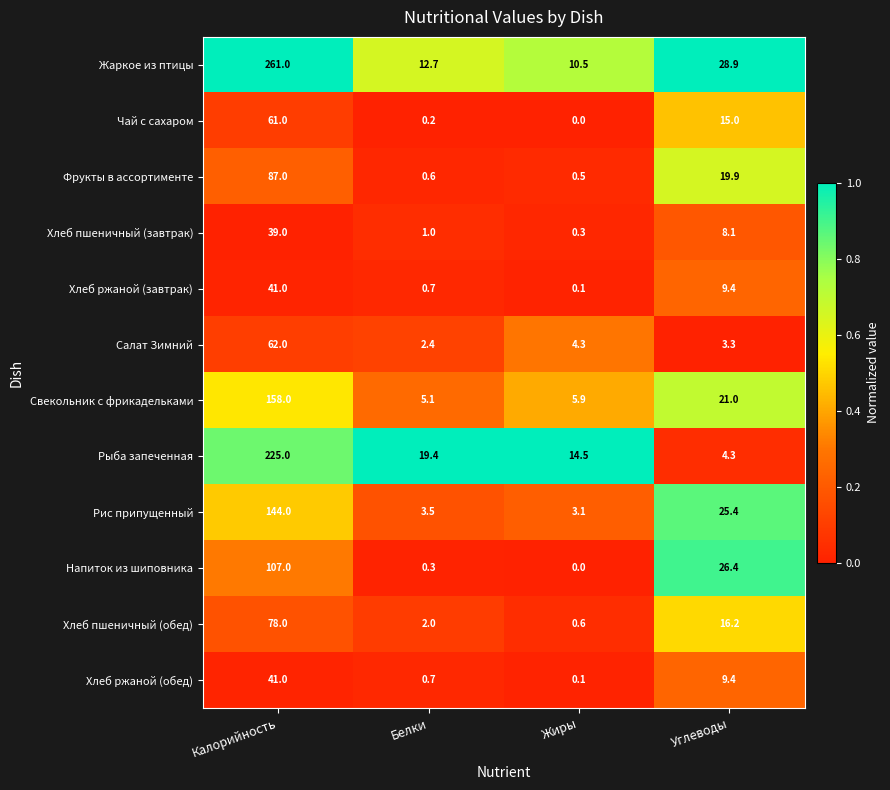

At which category is the sum across all series the highest?

Калорийность